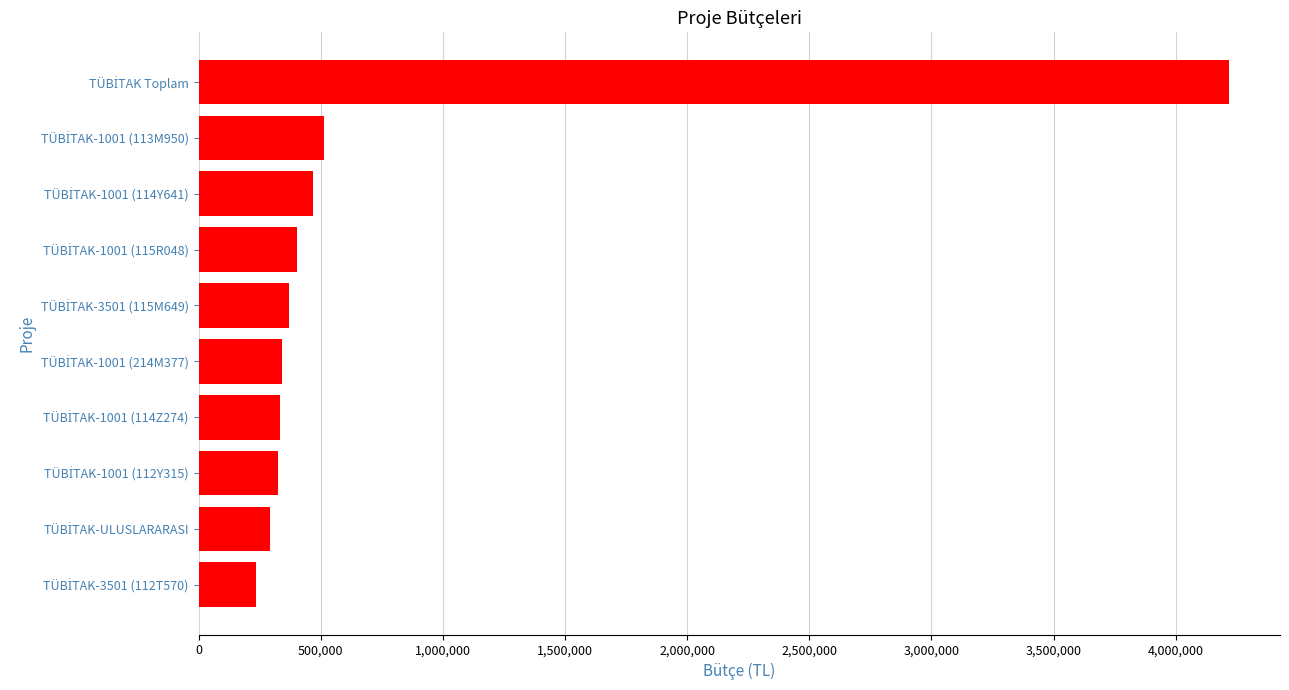

What is the average value?

749565